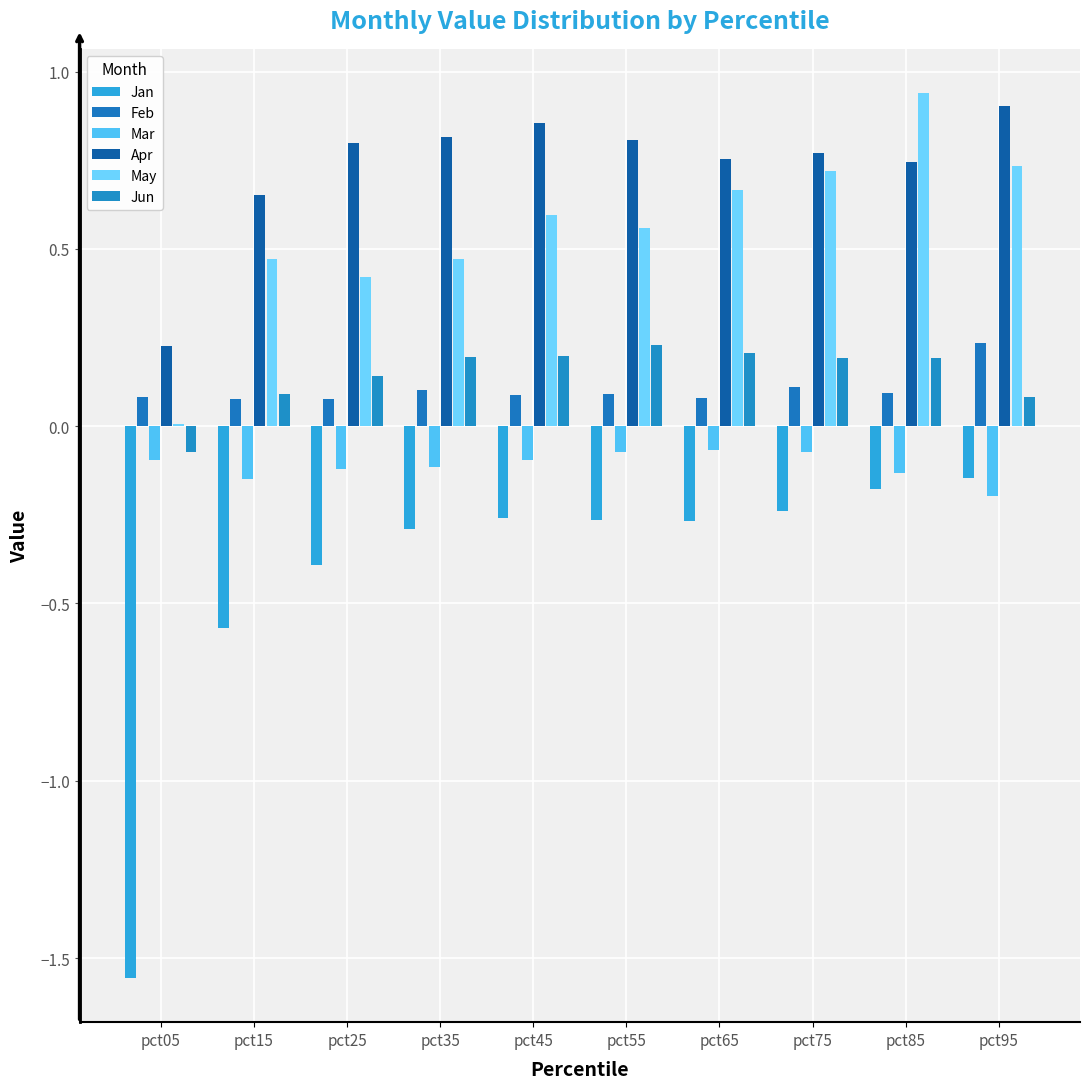

Rank the series at pct45 from lowest to highest value.

Jan, Mar, Feb, Jun, May, Apr